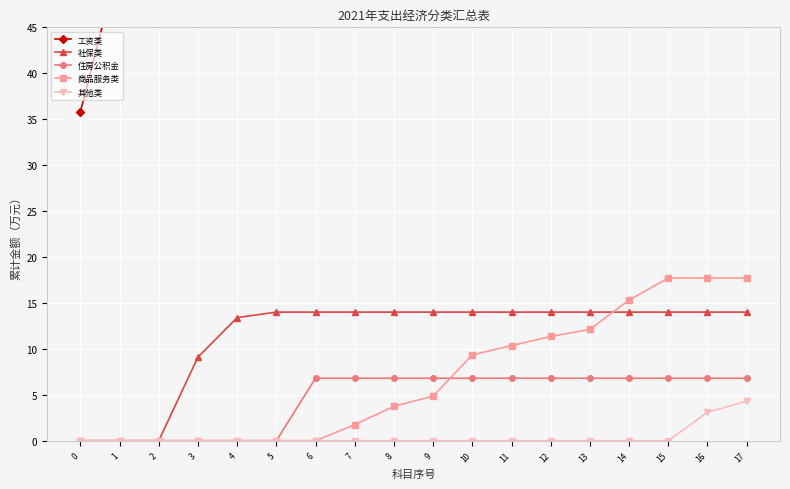

What is the total value across all series at 2?

61.1